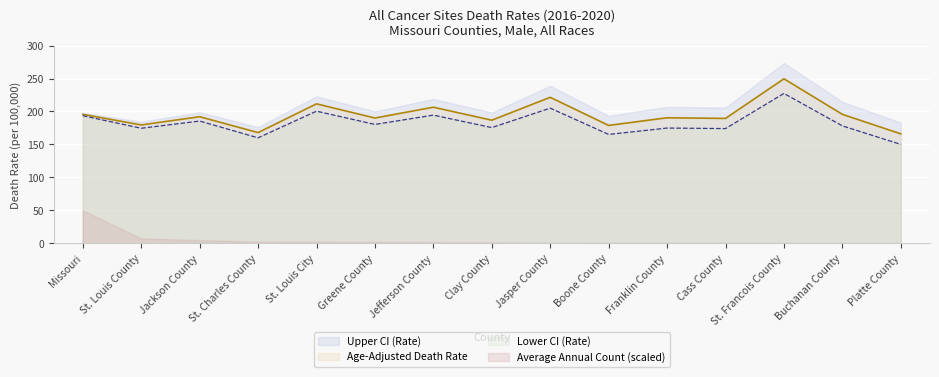

What is the spread (max minus min) of values at St. Charles County?

173.7